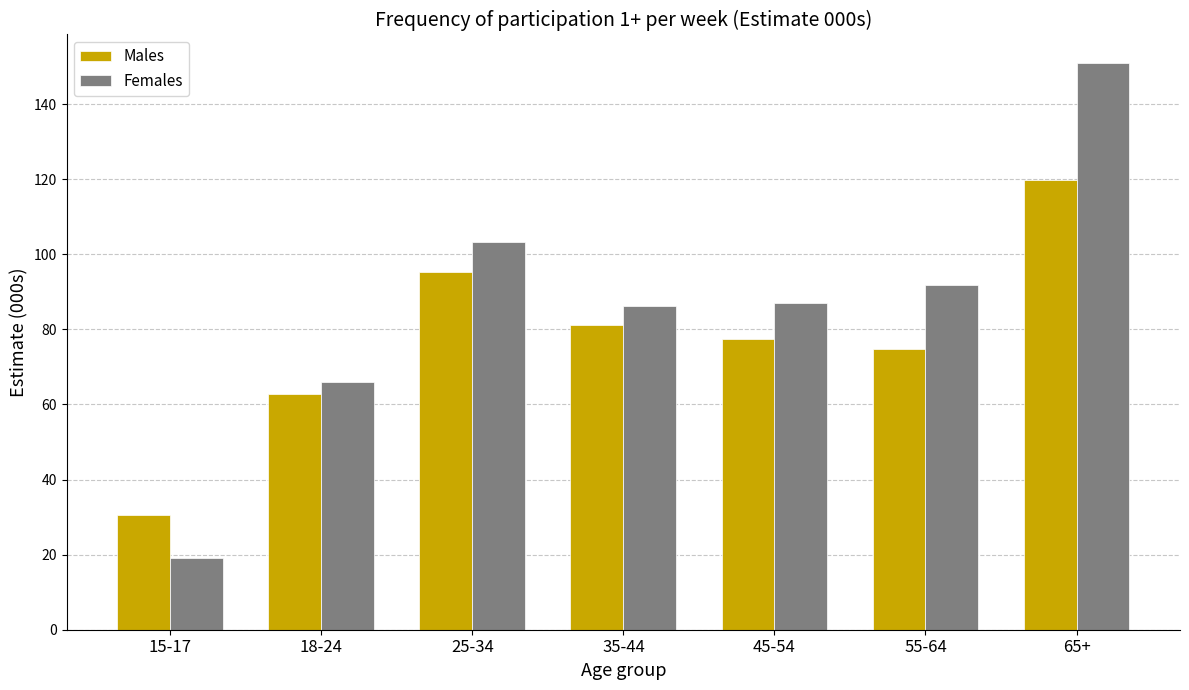

At how many categories does at least one series exceed 35?

6